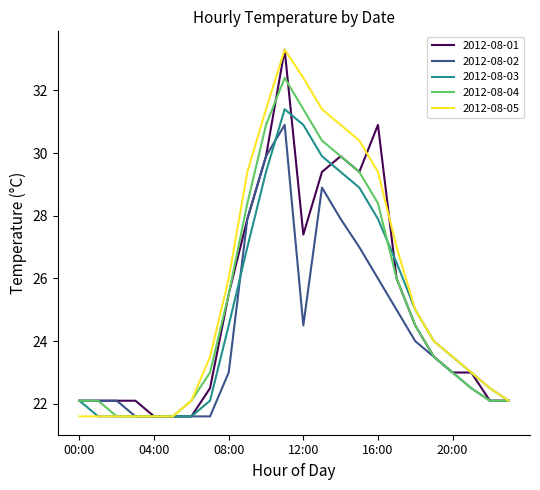

What is the average value of the 2012-08-03 series?

25.0